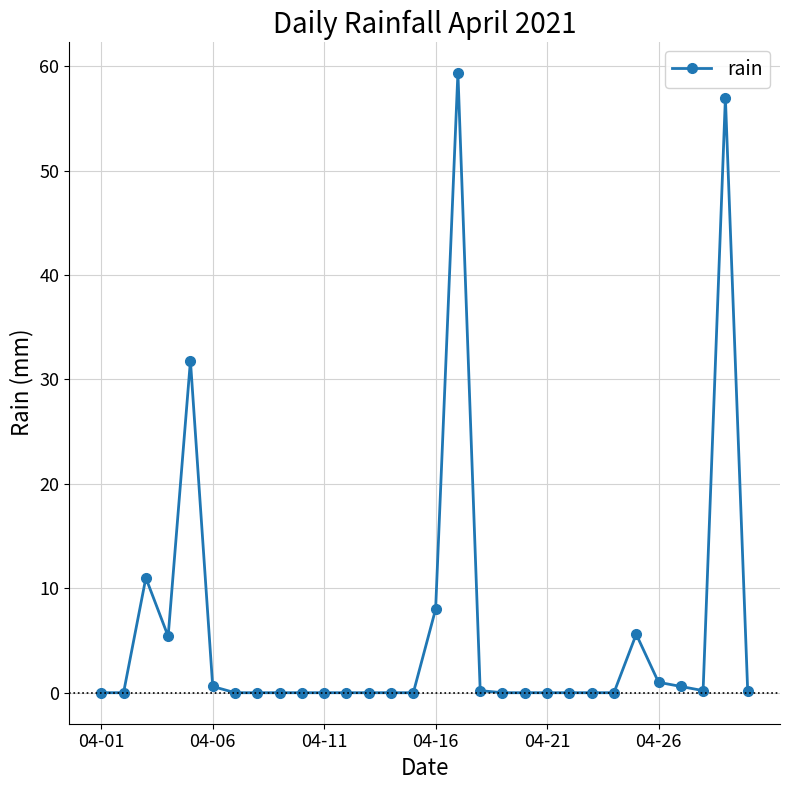

Does the chart have visible grid lines?

Yes